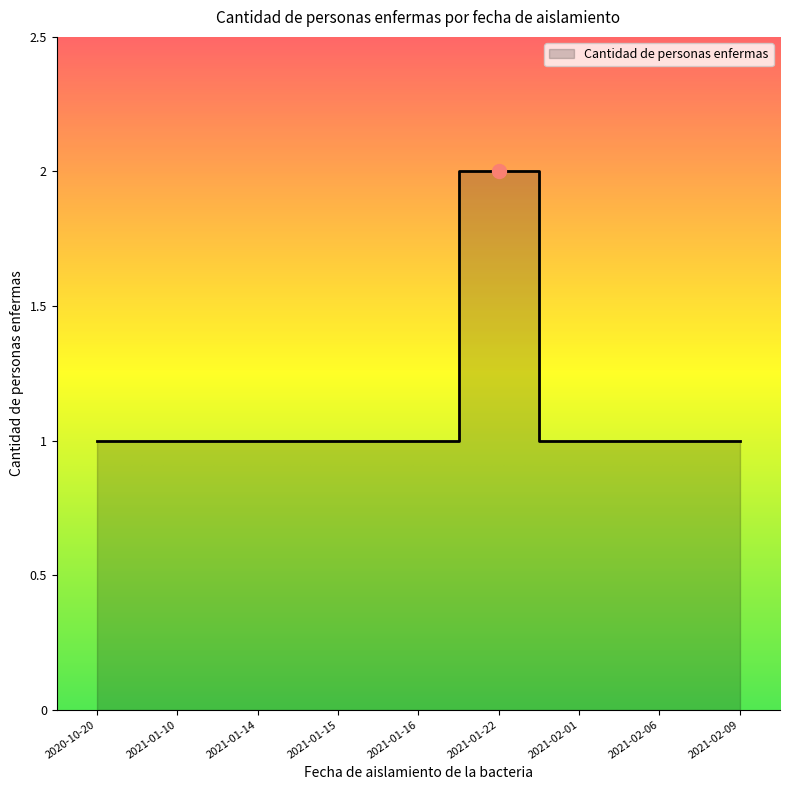

List the labels in order of value, largest first.

2021-01-22, 2020-10-20, 2021-01-10, 2021-01-14, 2021-01-15, 2021-01-16, 2021-02-01, 2021-02-06, 2021-02-09